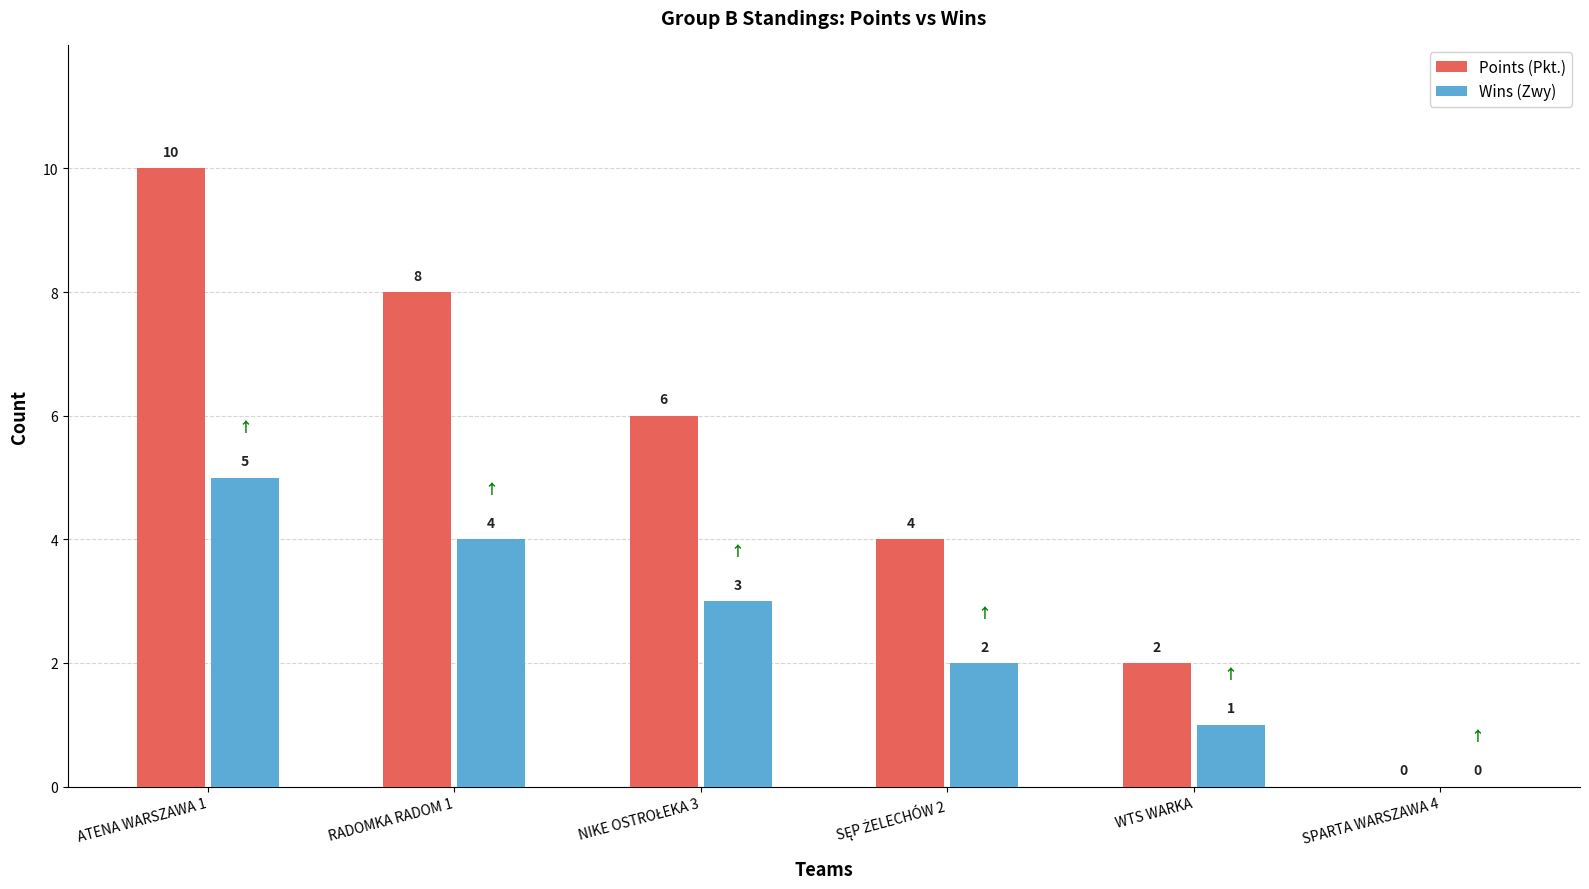

Is it true that Points (Pkt.) equals 1 at WTS WARKA?

False